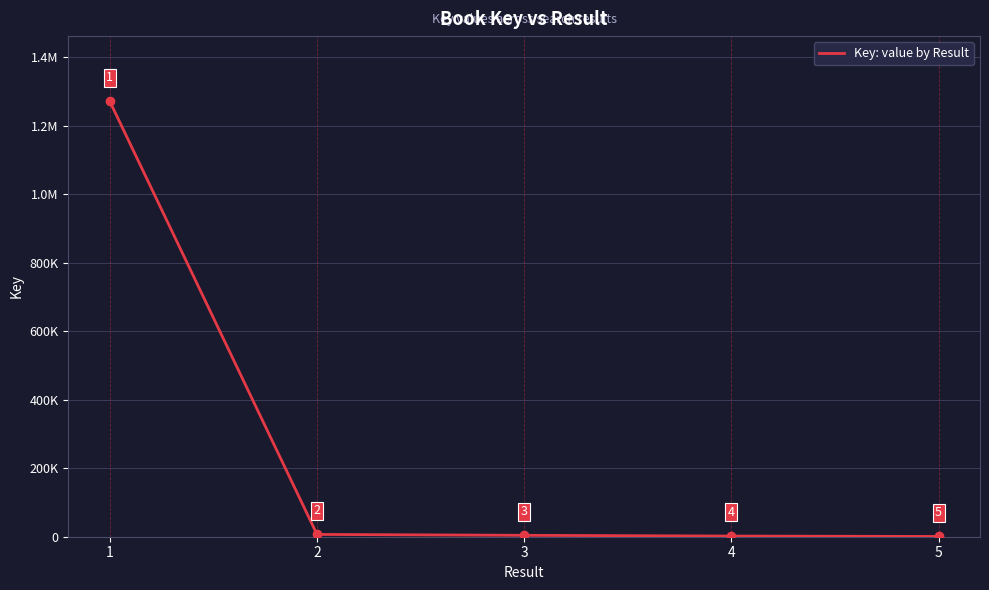

List the labels in order of value, largest first.

1, 2, 3, 4, 5